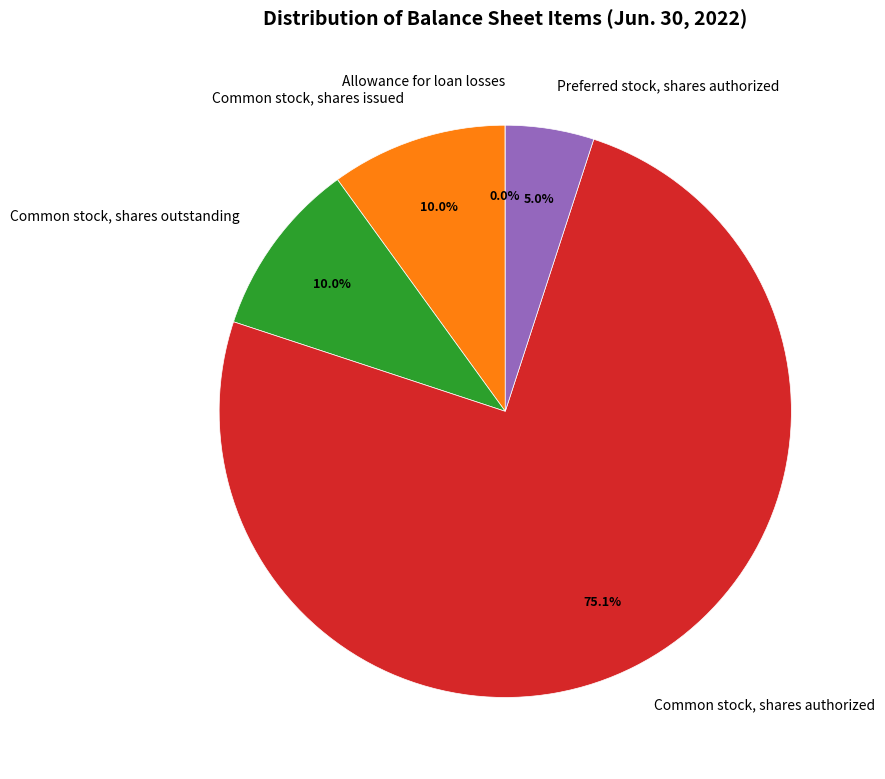

What percentage is the Common stock, shares authorized slice, to the nearest percent?

75%